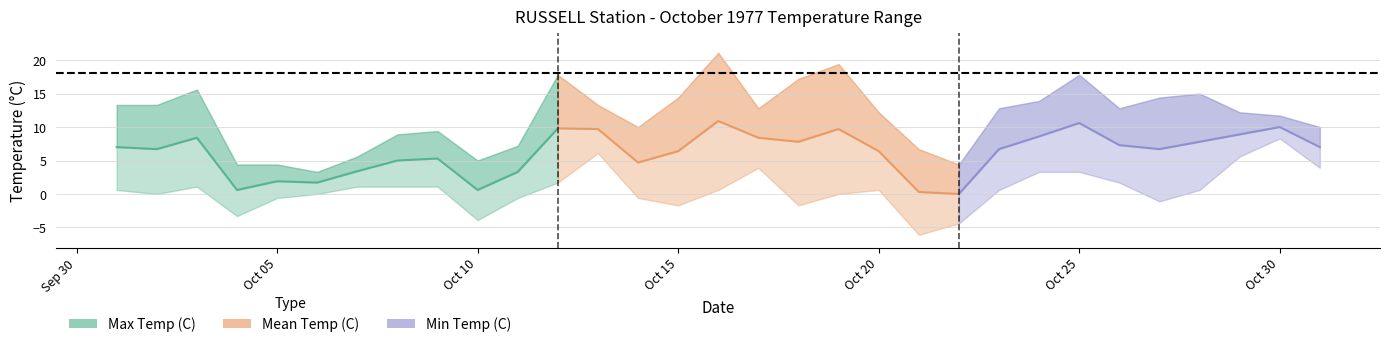

What is the difference between the Max Temp (C) values at 1977-10-13 and 1977-10-26?

0.5